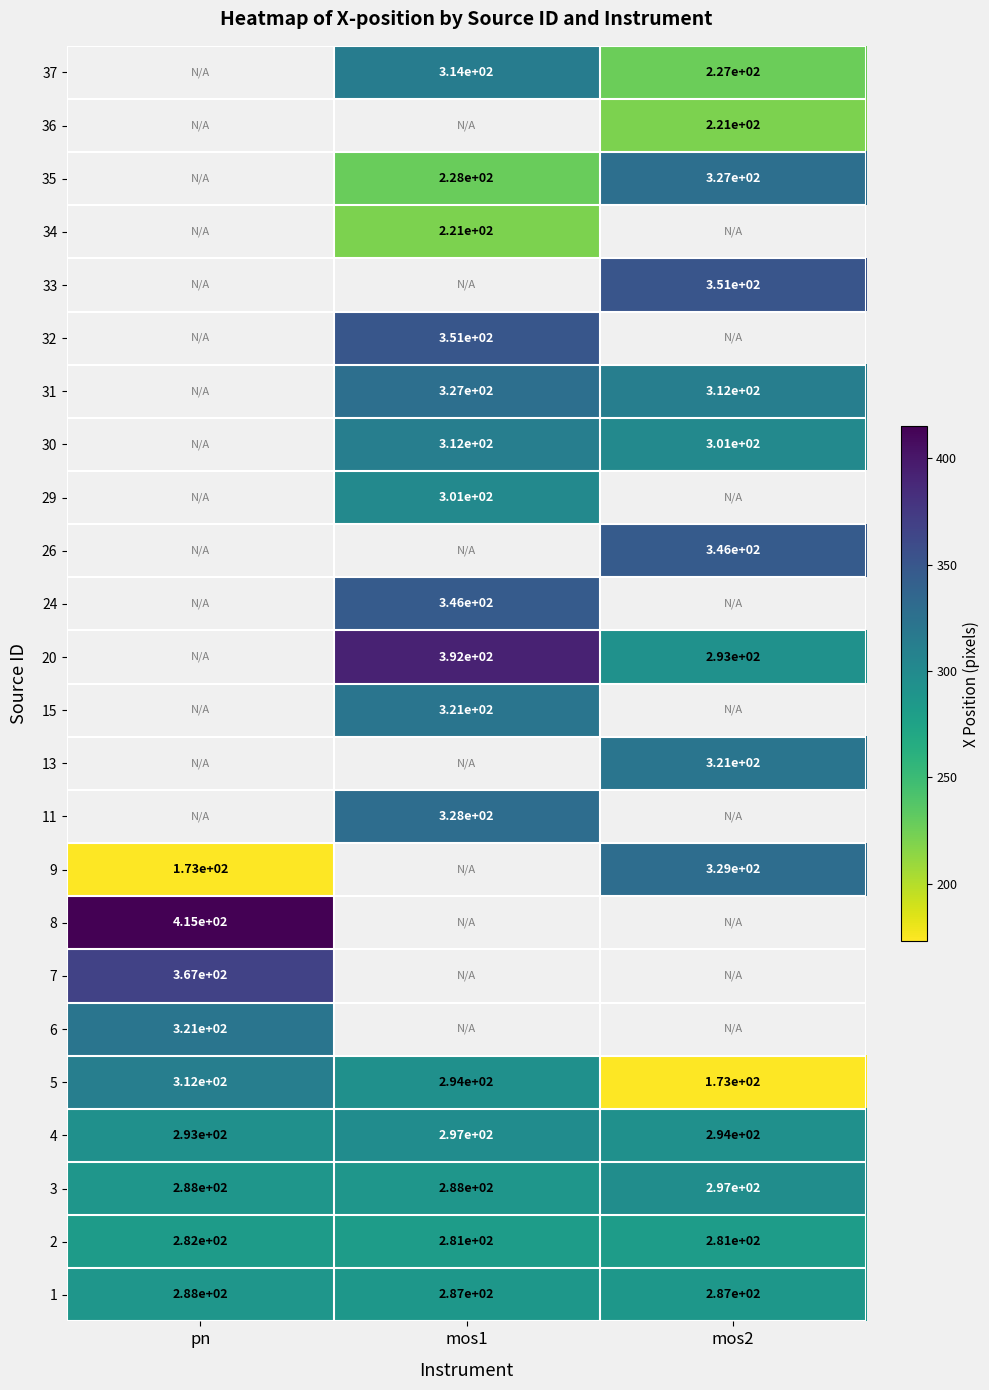

The 20 series shows 392.0 at mos1. True or false?

True